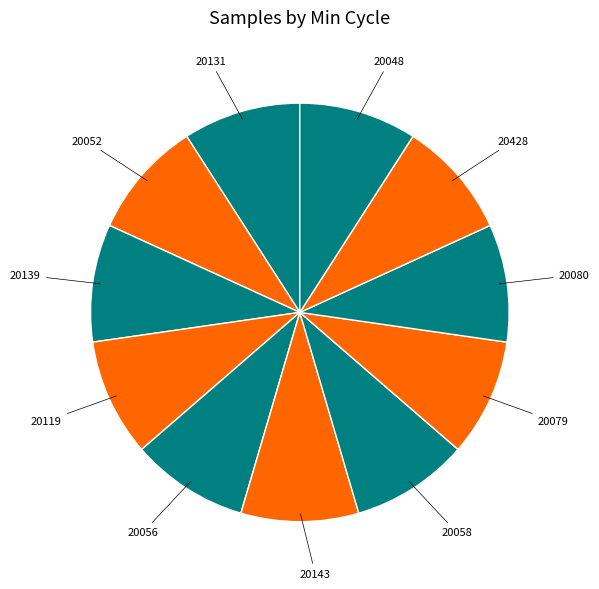

True or false: 20131 accounts for 22% of the total.

False